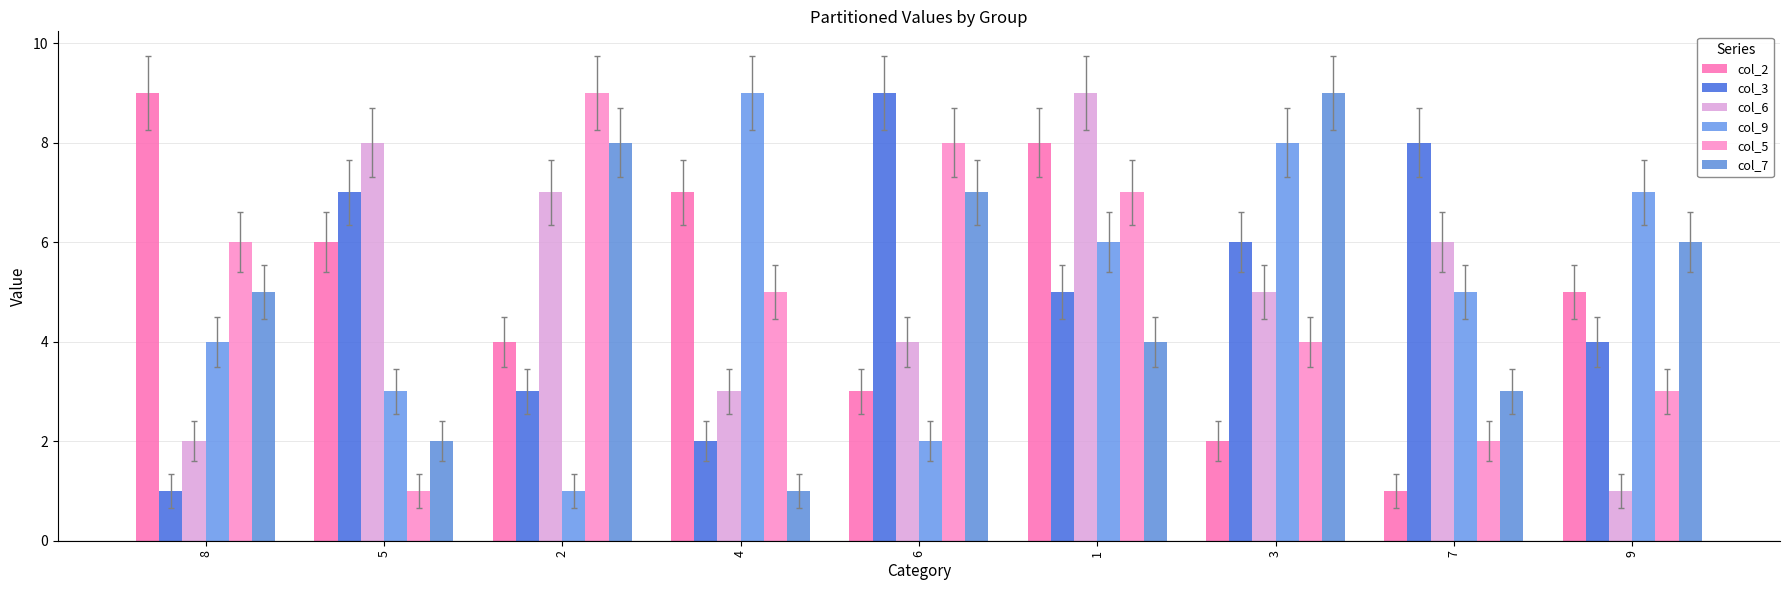

What is the total value across all series at 8?

27